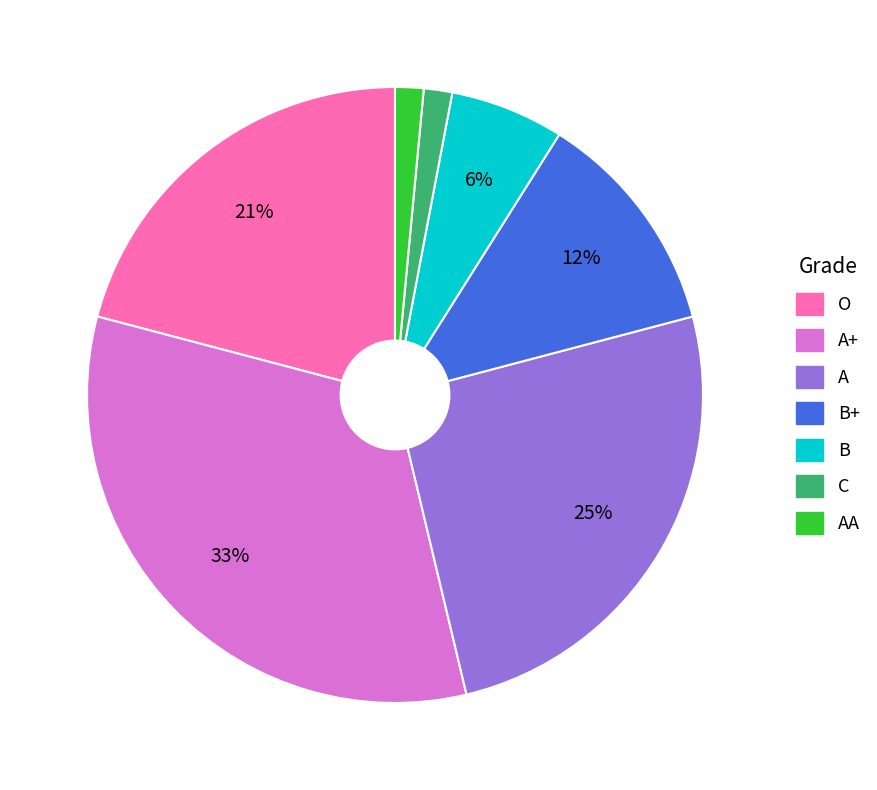

To the nearest percent, what is the average slice percentage?

14%